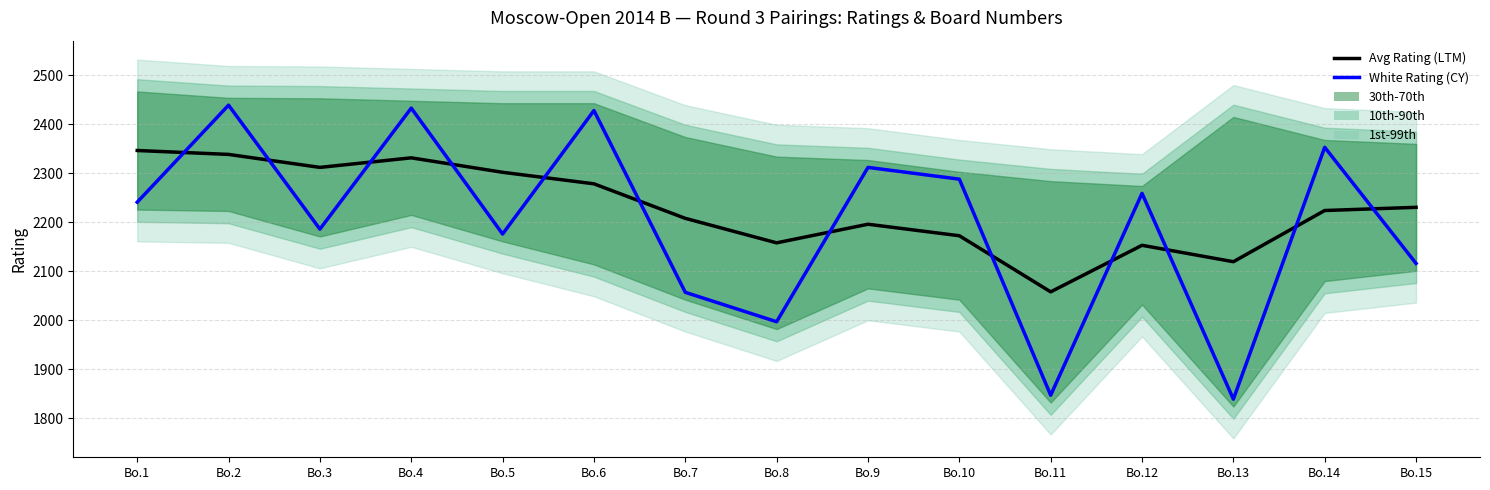

What is the difference between the maximum and minimum values in the Avg Rating (LTM) series?

288.5